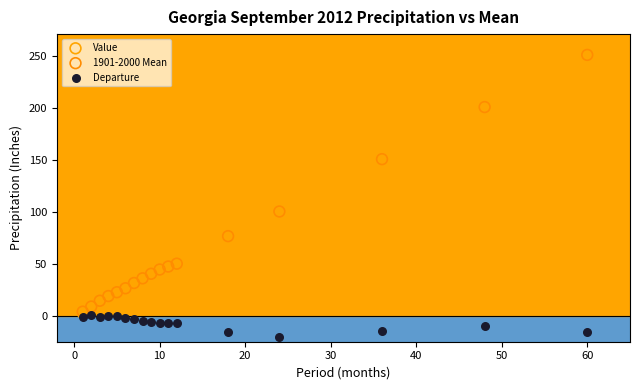

In the 1901-2000 Mean series, what Y value is closest to 127?

150.7